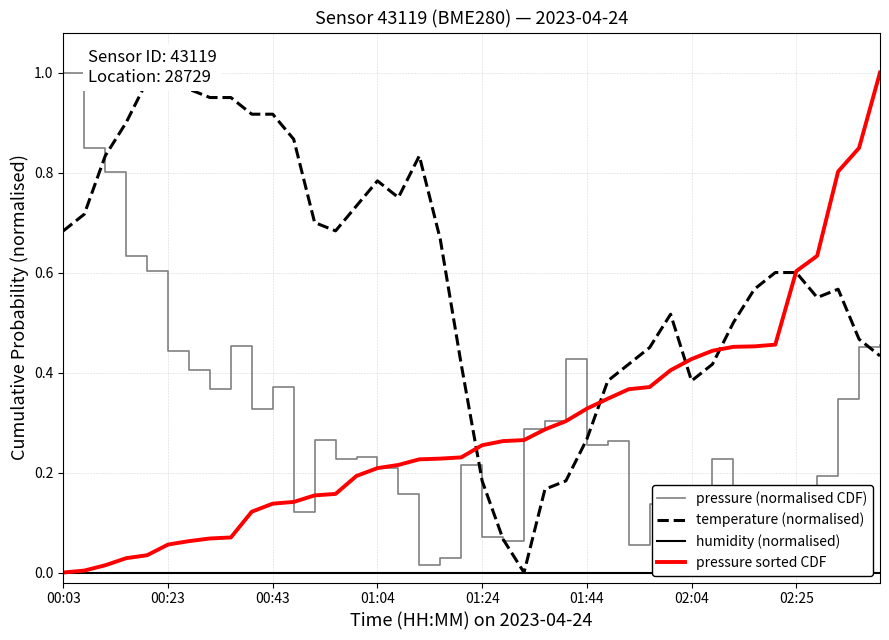

Reading left to right, extract all data points from this chart.

pressure (normalised CDF): 1.0	0.8	0.8	0.6	0.6	0.4	0.4	0.4	0.5	0.3	0.4	0.1	0.3	0.2	0.2	0.2	0.2	0.0	0.0	0.2	0.1	0.1	0.3	0.3	0.4	0.3	0.3	0.1	0.1	0.2	0.0	0.2	0.0	0.0	0.1	0.1	0.2	0.3	0.5	0.5
temperature (normalised): 0.7	0.7	0.8	0.9	1.0	1.0	1.0	1.0	1.0	0.9	0.9	0.9	0.7	0.7	0.7	0.8	0.7	0.8	0.7	0.4	0.2	0.1	0.0	0.2	0.2	0.3	0.4	0.4	0.4	0.5	0.4	0.4	0.5	0.6	0.6	0.6	0.6	0.6	0.5	0.4
humidity (normalised): 0.0	0.0	0.0	0.0	0.0	0.0	0.0	0.0	0.0	0.0	0.0	0.0	0.0	0.0	0.0	0.0	0.0	0.0	0.0	0.0	0.0	0.0	0.0	0.0	0.0	0.0	0.0	0.0	0.0	0.0	0.0	0.0	0.0	0.0	0.0	0.0	0.0	0.0	0.0	0.0
pressure sorted CDF: 0.0	0.0	0.0	0.0	0.0	0.1	0.1	0.1	0.1	0.1	0.1	0.1	0.2	0.2	0.2	0.2	0.2	0.2	0.2	0.2	0.3	0.3	0.3	0.3	0.3	0.3	0.3	0.4	0.4	0.4	0.4	0.4	0.5	0.5	0.5	0.6	0.6	0.8	0.8	1.0